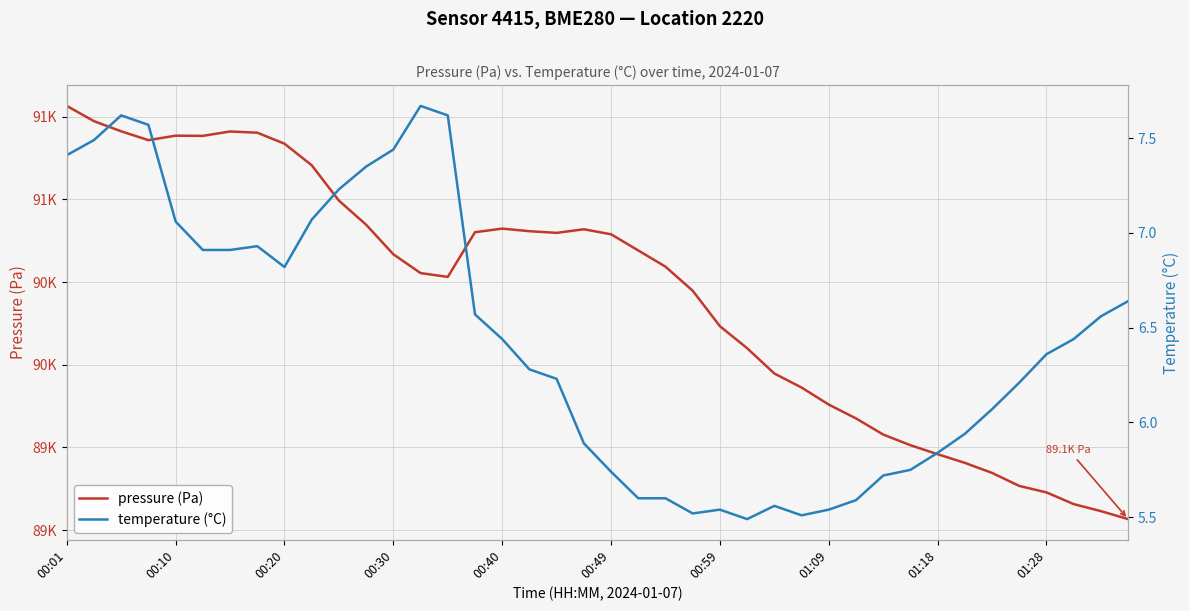

True or false: temperature (°C) has more than 2 interior local peaks.

True